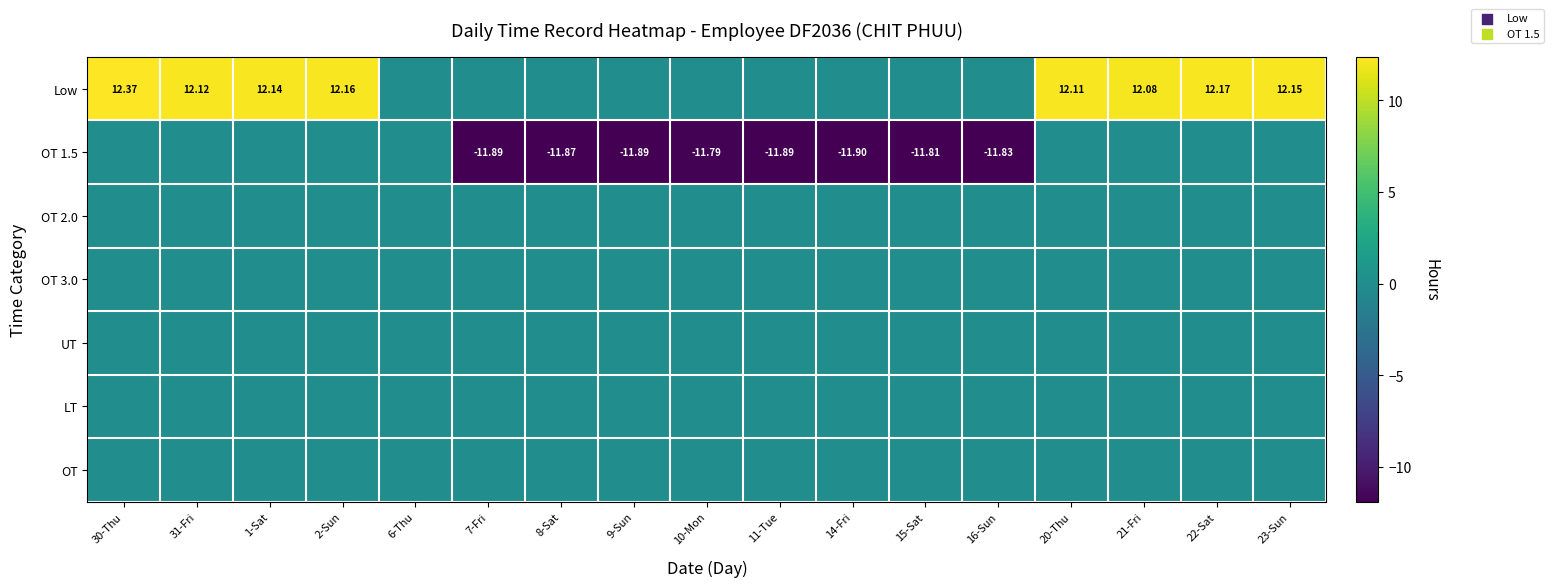

What is the greatest value displayed?

12.4